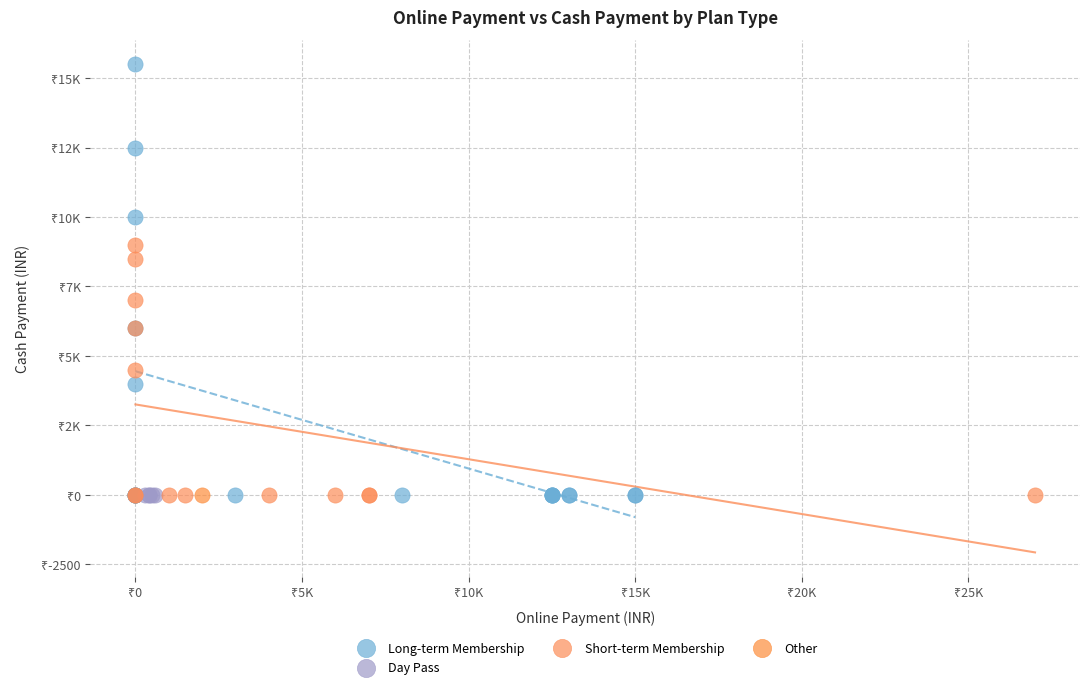

What are all the series names shown in the legend?

Long-term Membership, Day Pass, Short-term Membership, Other